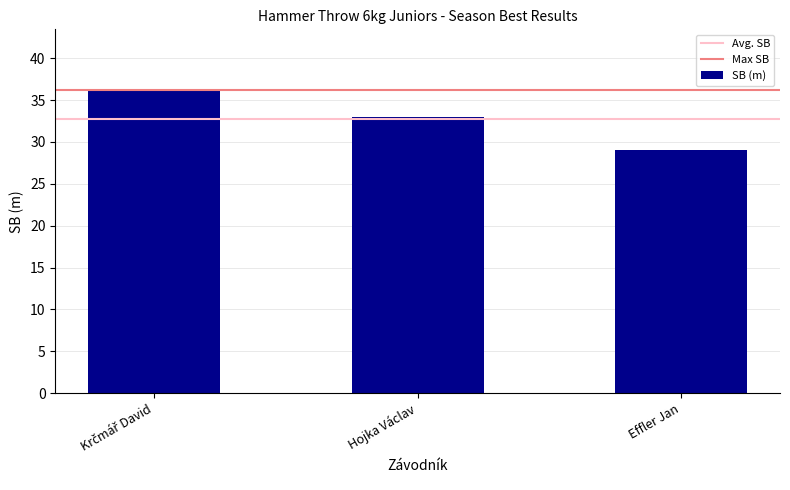

Reading left to right, extract all data points from this chart.

36.2	33.0	29.1